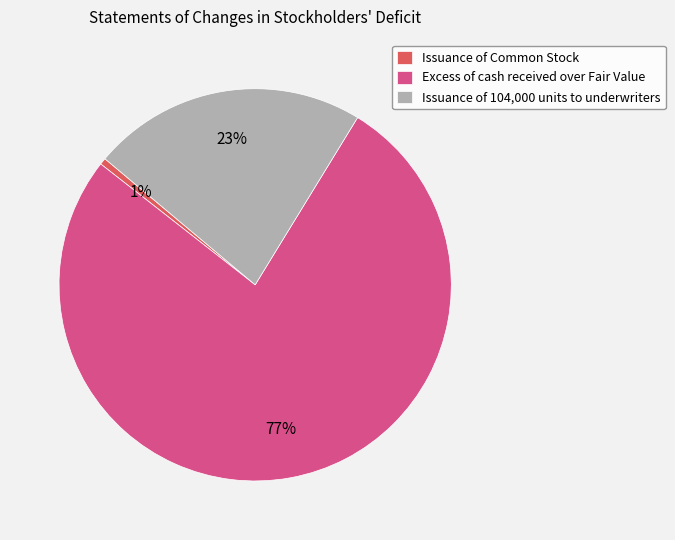

Is the sum of Issuance of 104,000 units to underwriters and Issuance of Common Stock greater than half?

No